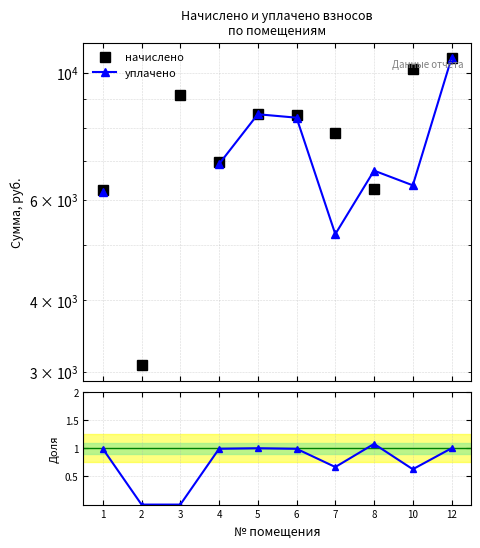

The уплачено series shows 10615.0 at 12. True or false?

True